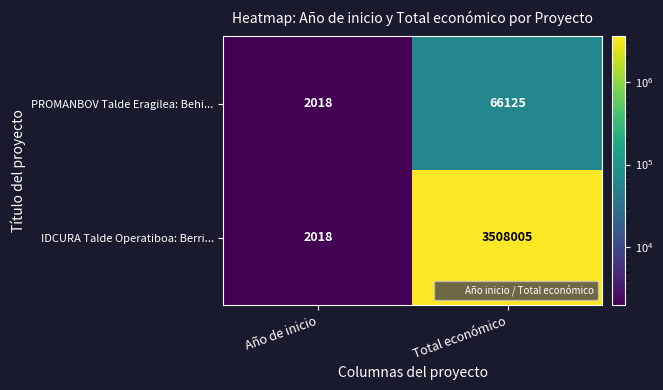

Is it true that IDCURA Talde Operatiboa: Berri... equals 502 at Año de inicio?

False